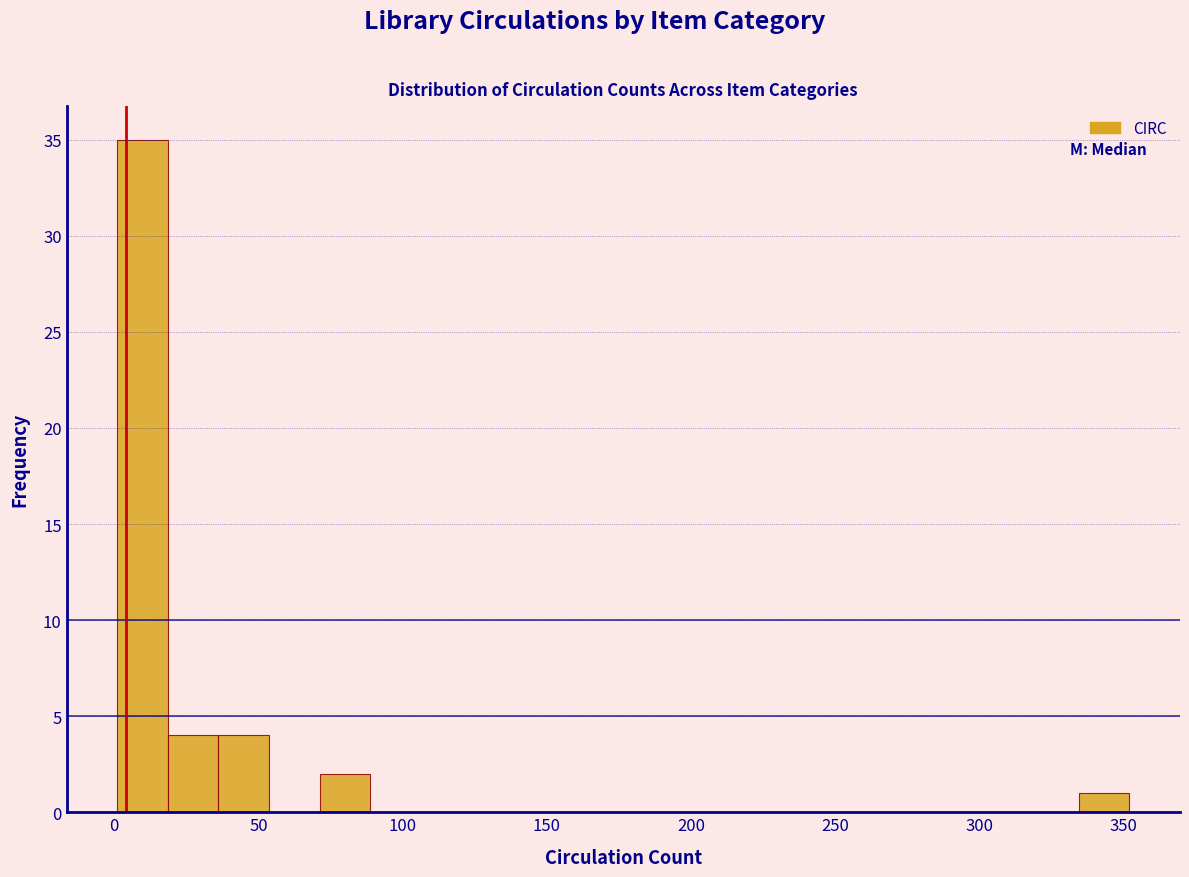

Around what value on the x-axis is the tallest bar? Give the approximate position of its centre, as read against the axis.

10